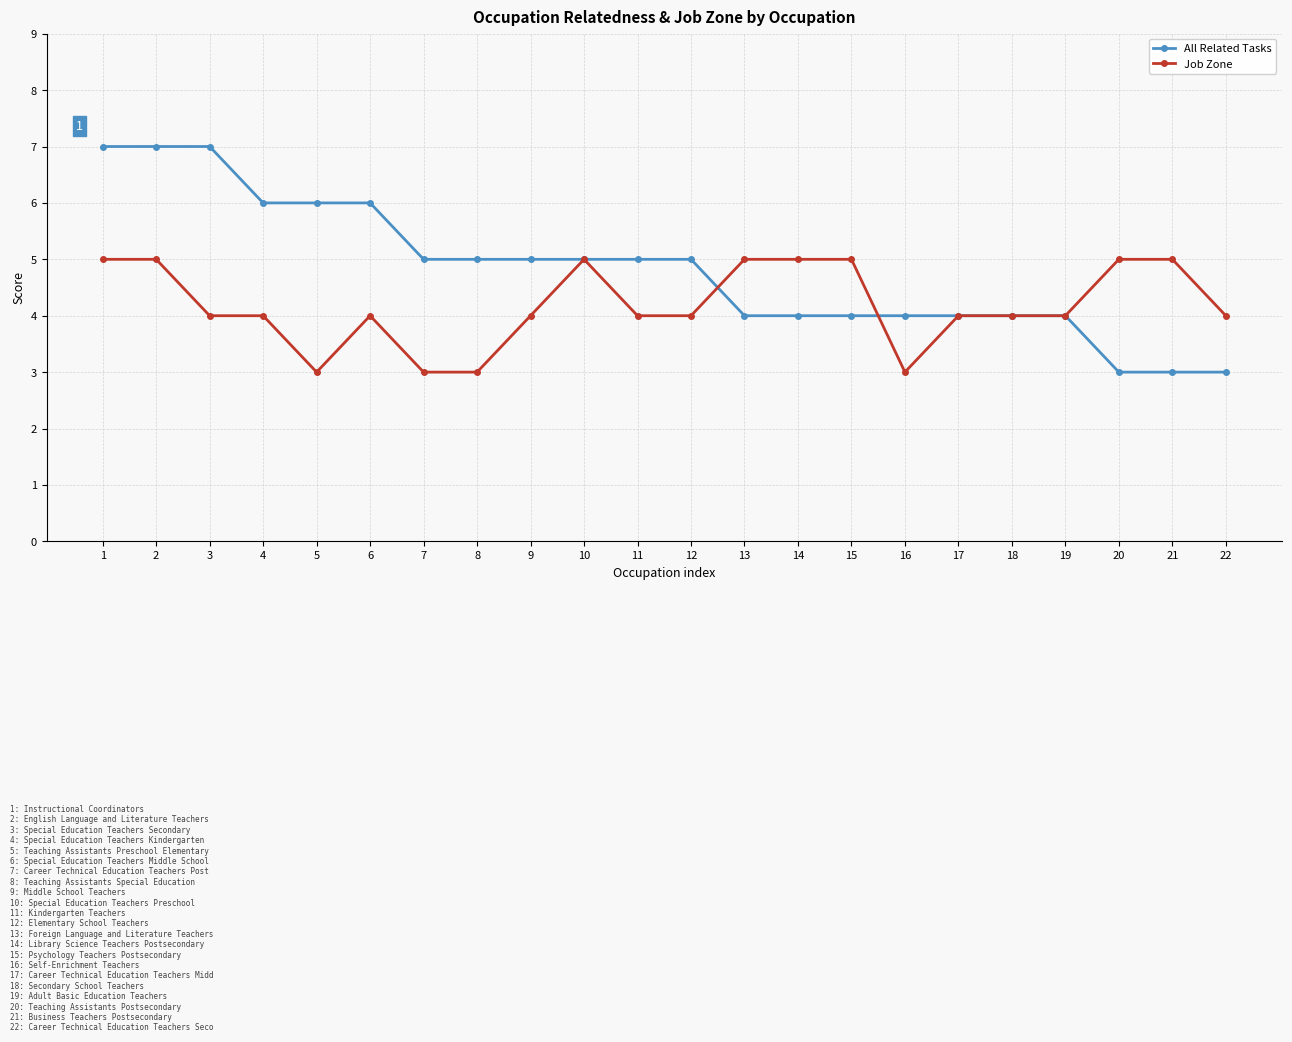

Which series has the widest spread of values?

All Related Tasks